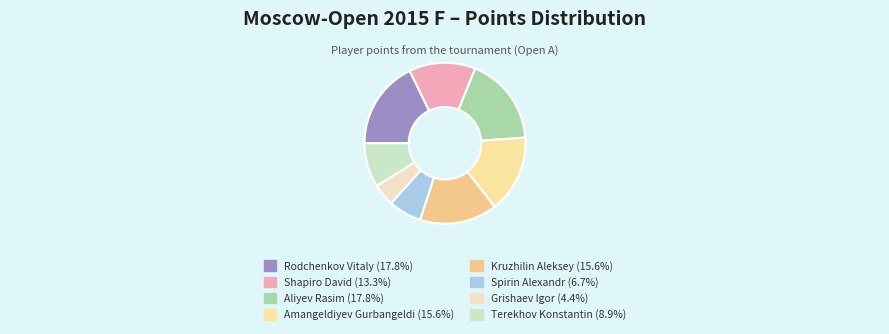

How many slices are in this pie chart?

8